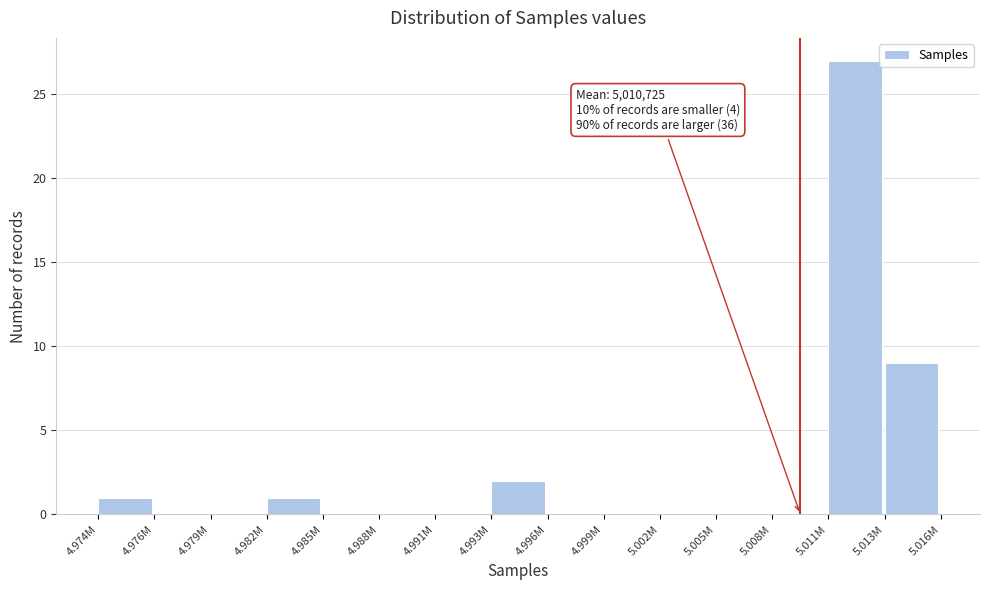

Reading left to right, what are all the values shown in this chart?

4.974M=1	4.976M=0	4.979M=0	4.982M=1	4.985M=0	4.988M=0	4.991M=0	4.993M=2	4.996M=0	4.999M=0	5.002M=0	5.005M=0	5.008M=0	5.011M=27	5.013M=9